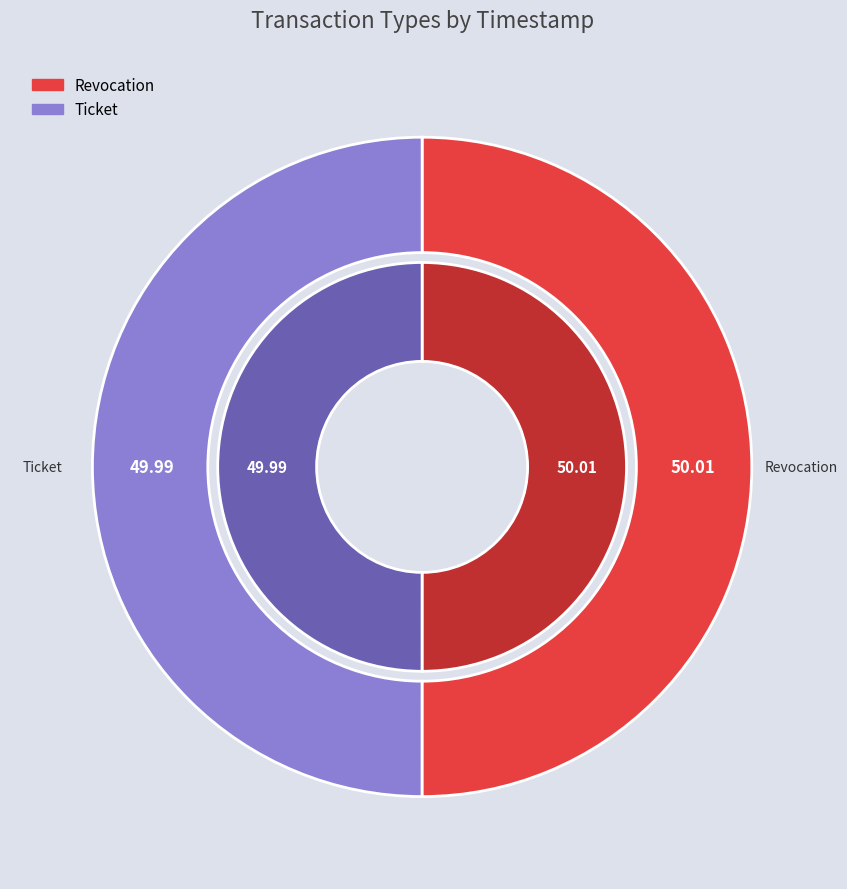

Does any single category account for the majority?

Yes